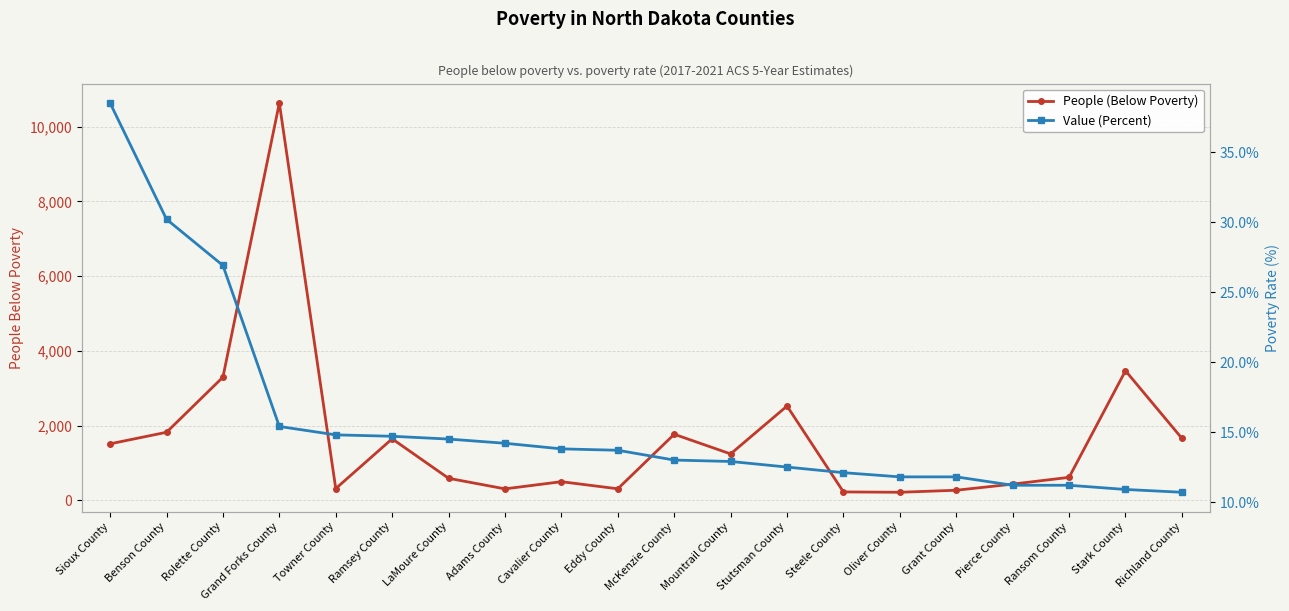

Where does the People (Below Poverty) series first go above 1244?

Sioux County